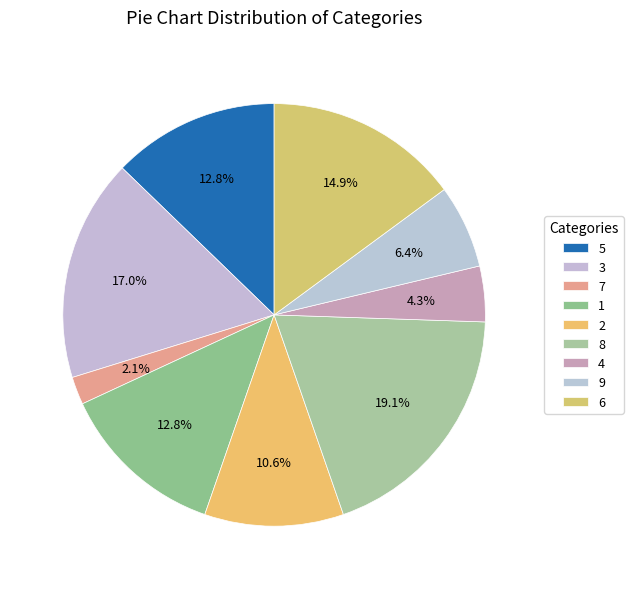

How many segments does this pie chart have?

9